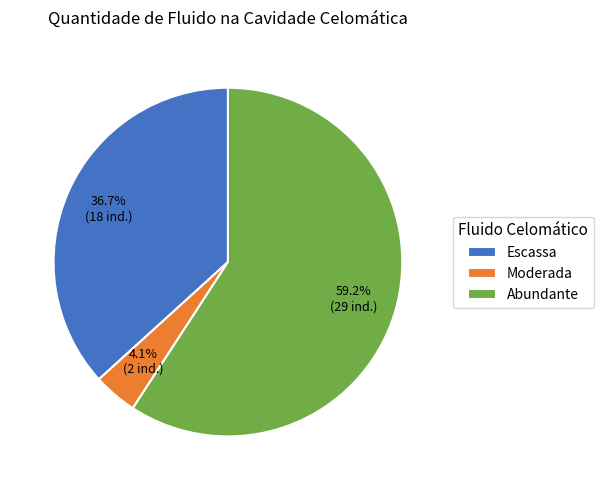

To the nearest percent, what portion does Abundante represent?

59%